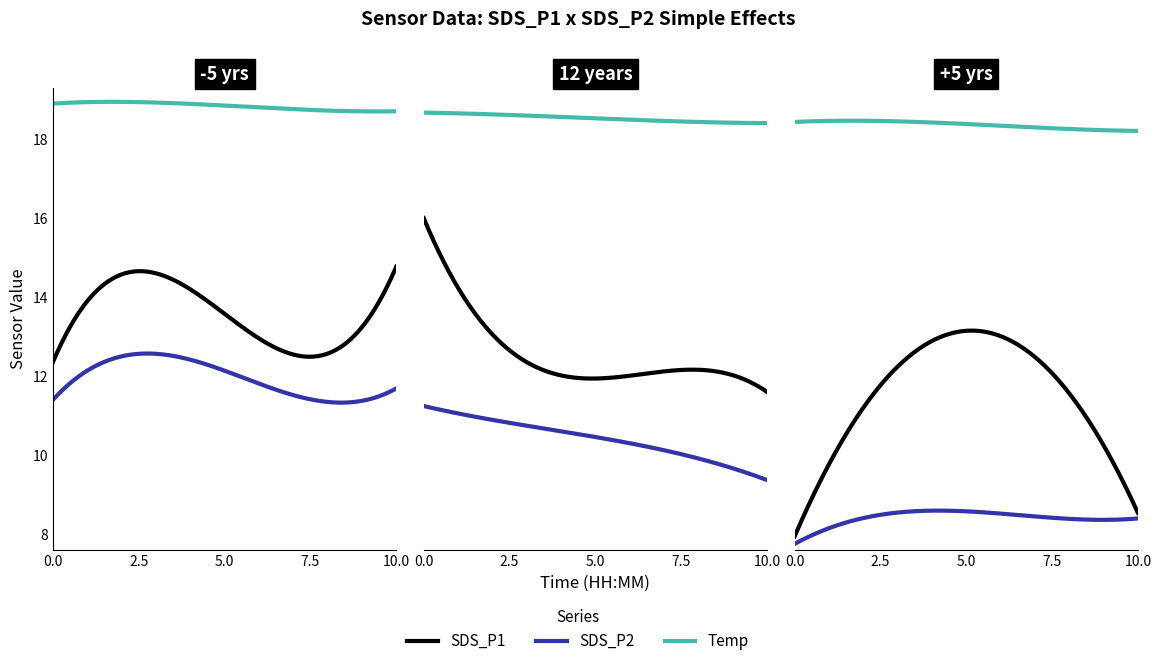

Is it true that SDS_P1 equals 5.0 at 04:30?

False